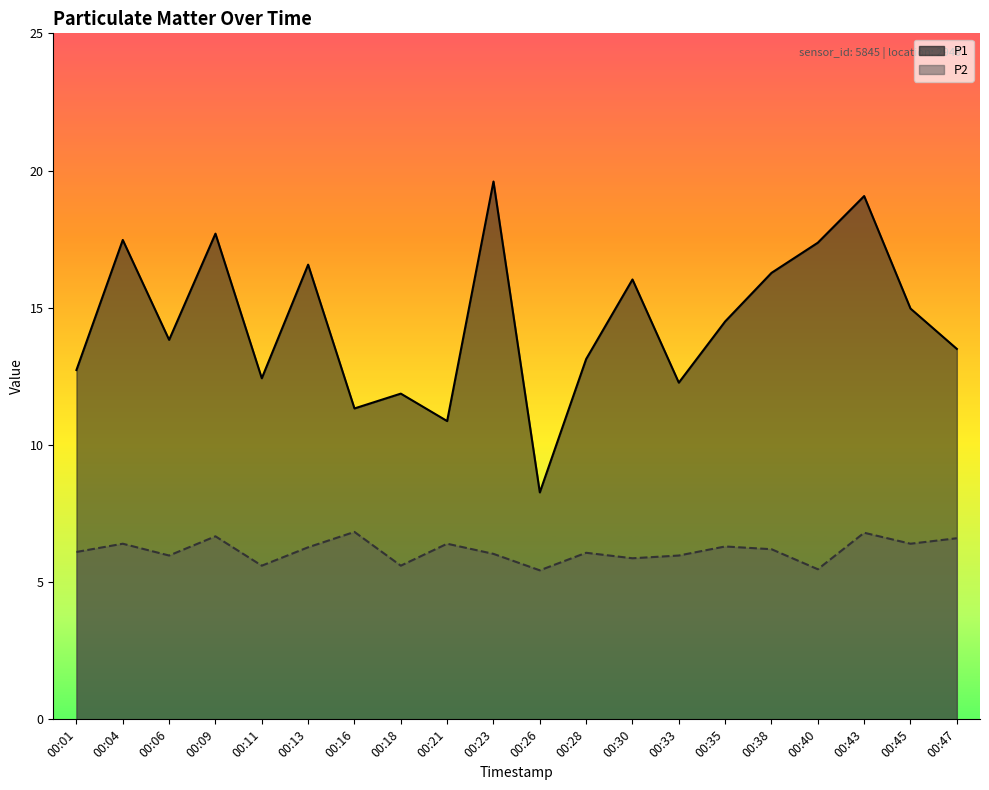

At which label does P2 first exceed 6?

00:01